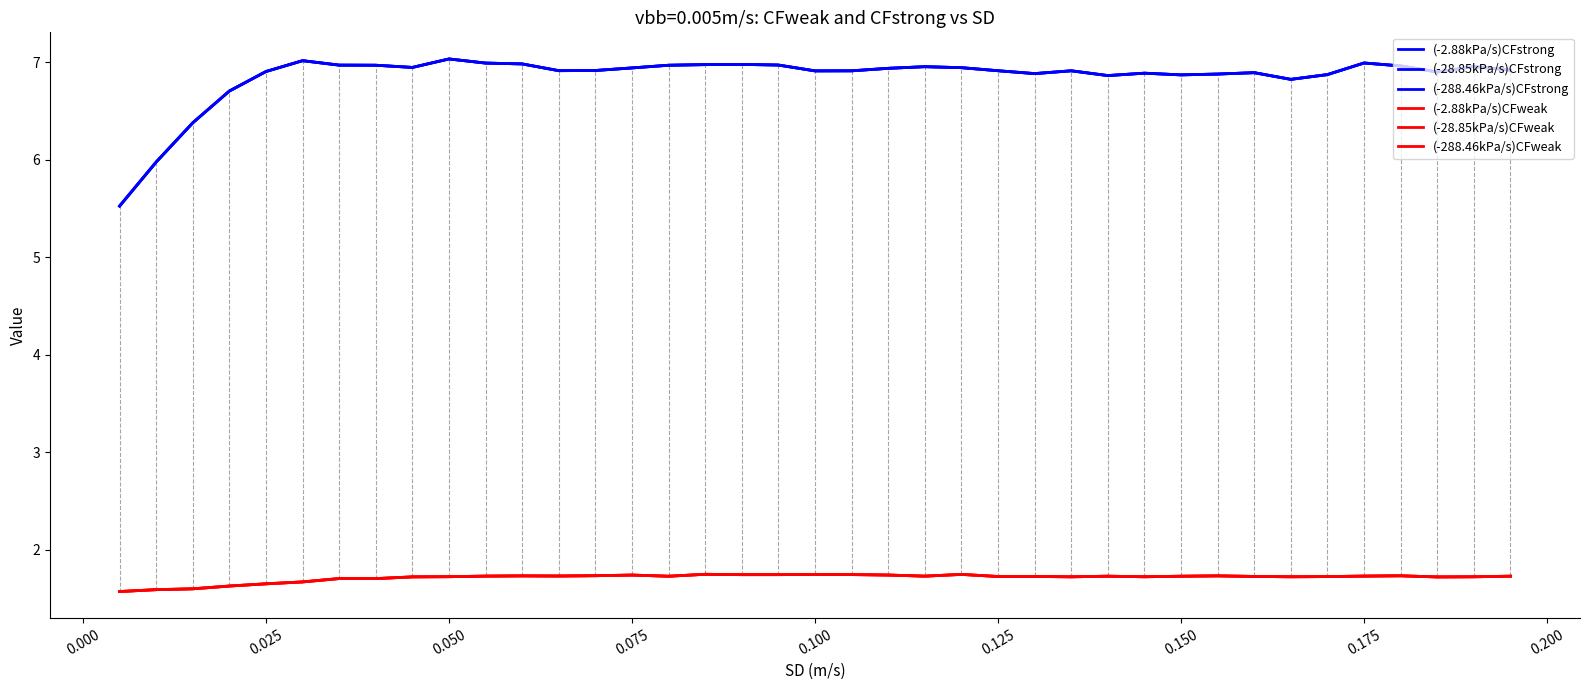

Does the chart have visible grid lines?

No